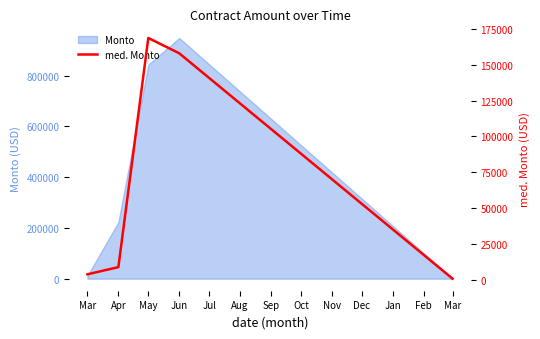

Does the chart display data point markers on the line(s)?

No